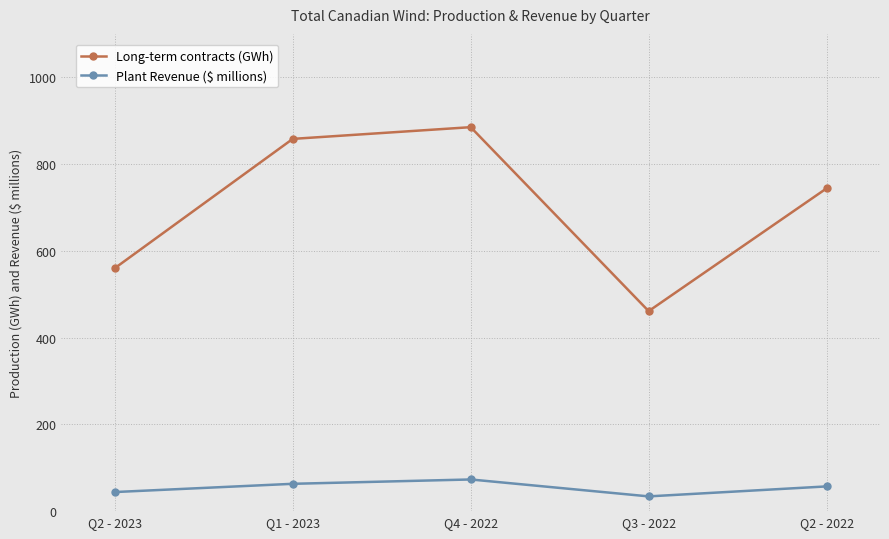

Which series has the largest range (max minus min)?

Long-term contracts (GWh)